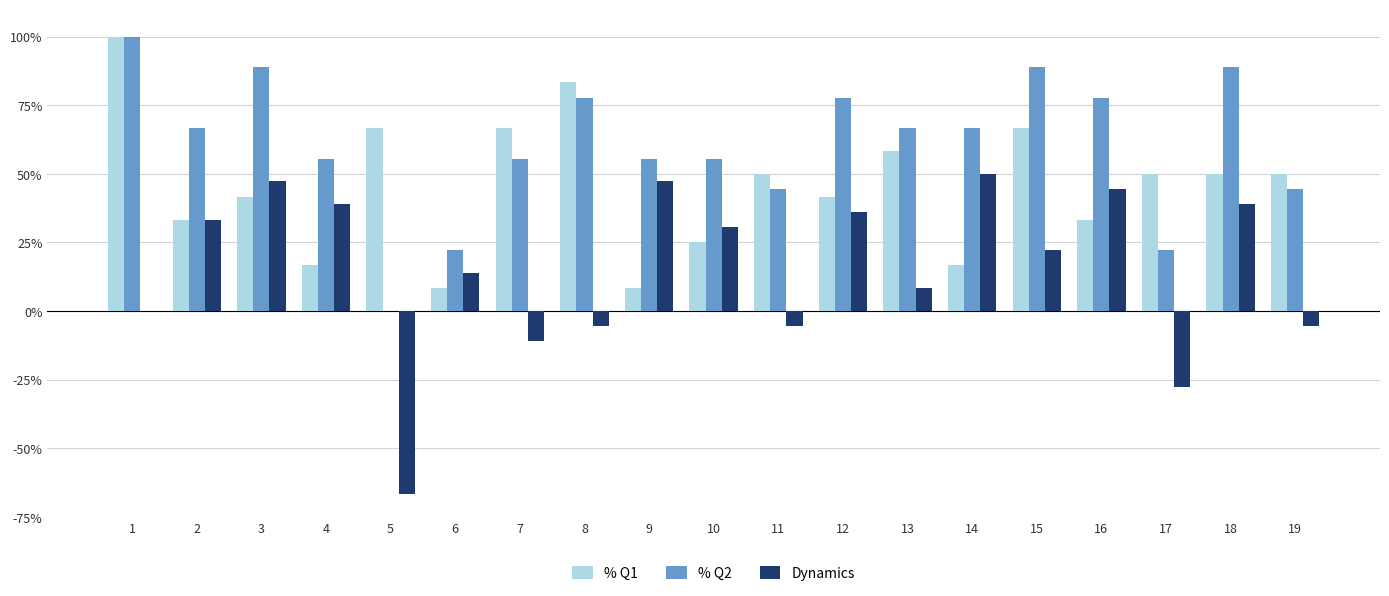

At which label is % Q2 closest to 0?

5